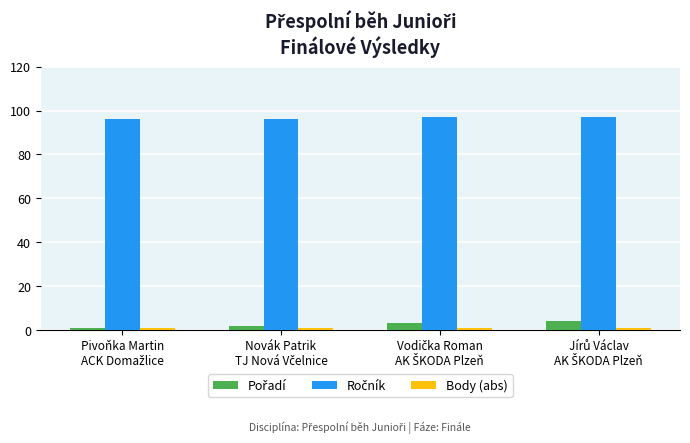

What is the greatest value displayed?

97